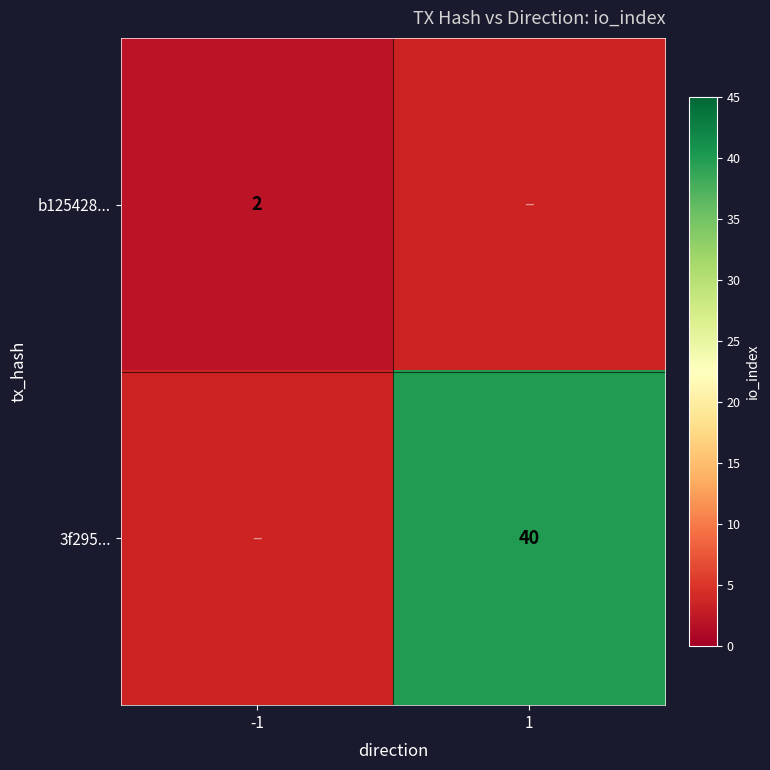

Is it true that b125428... equals 2 at -1?

True